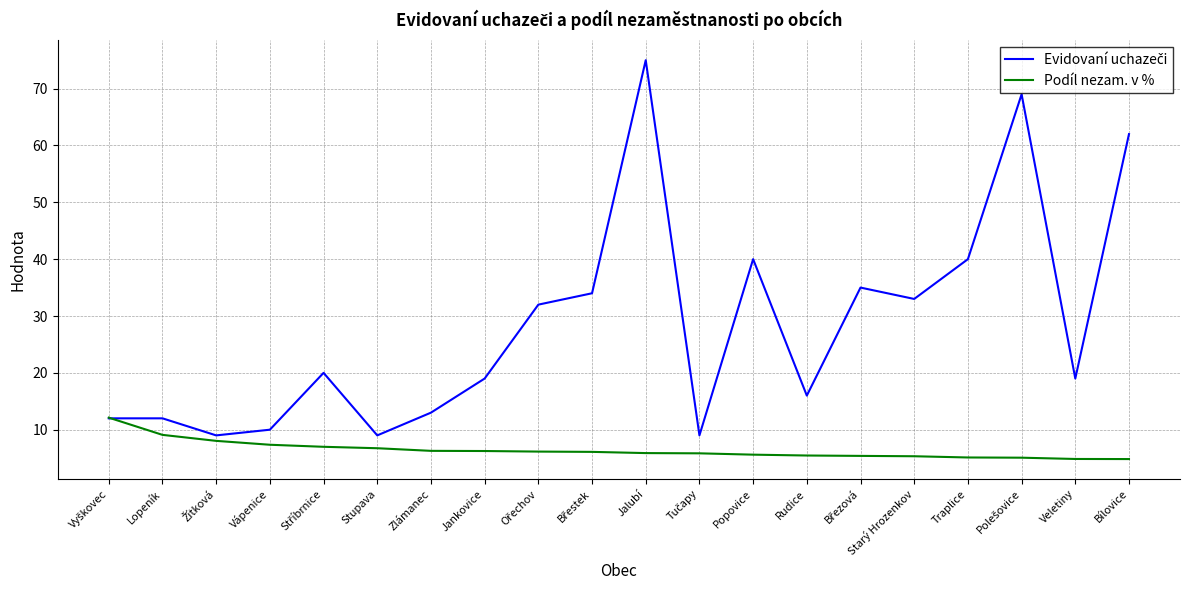

Is it true that Podíl nezam. v % equals 7.4 at Vápenice?

True